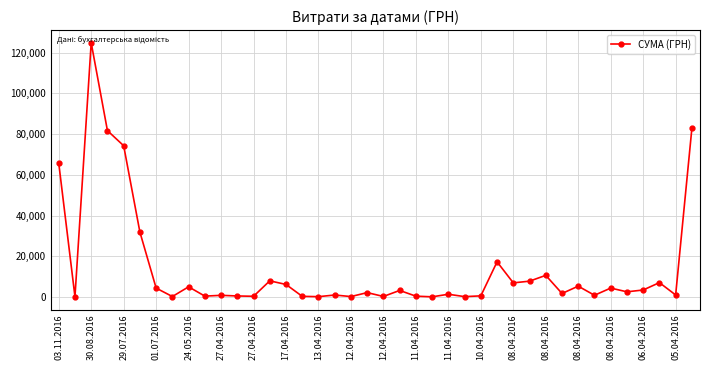

What is the maximum value shown in the chart?

124904.8